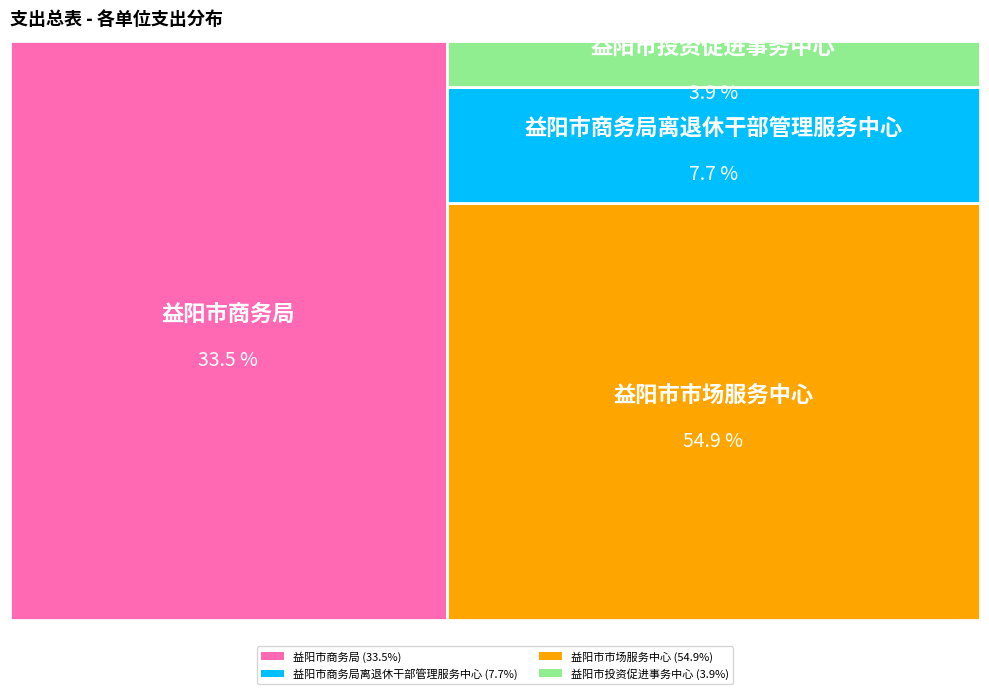

Count the number of slices in the pie.

4